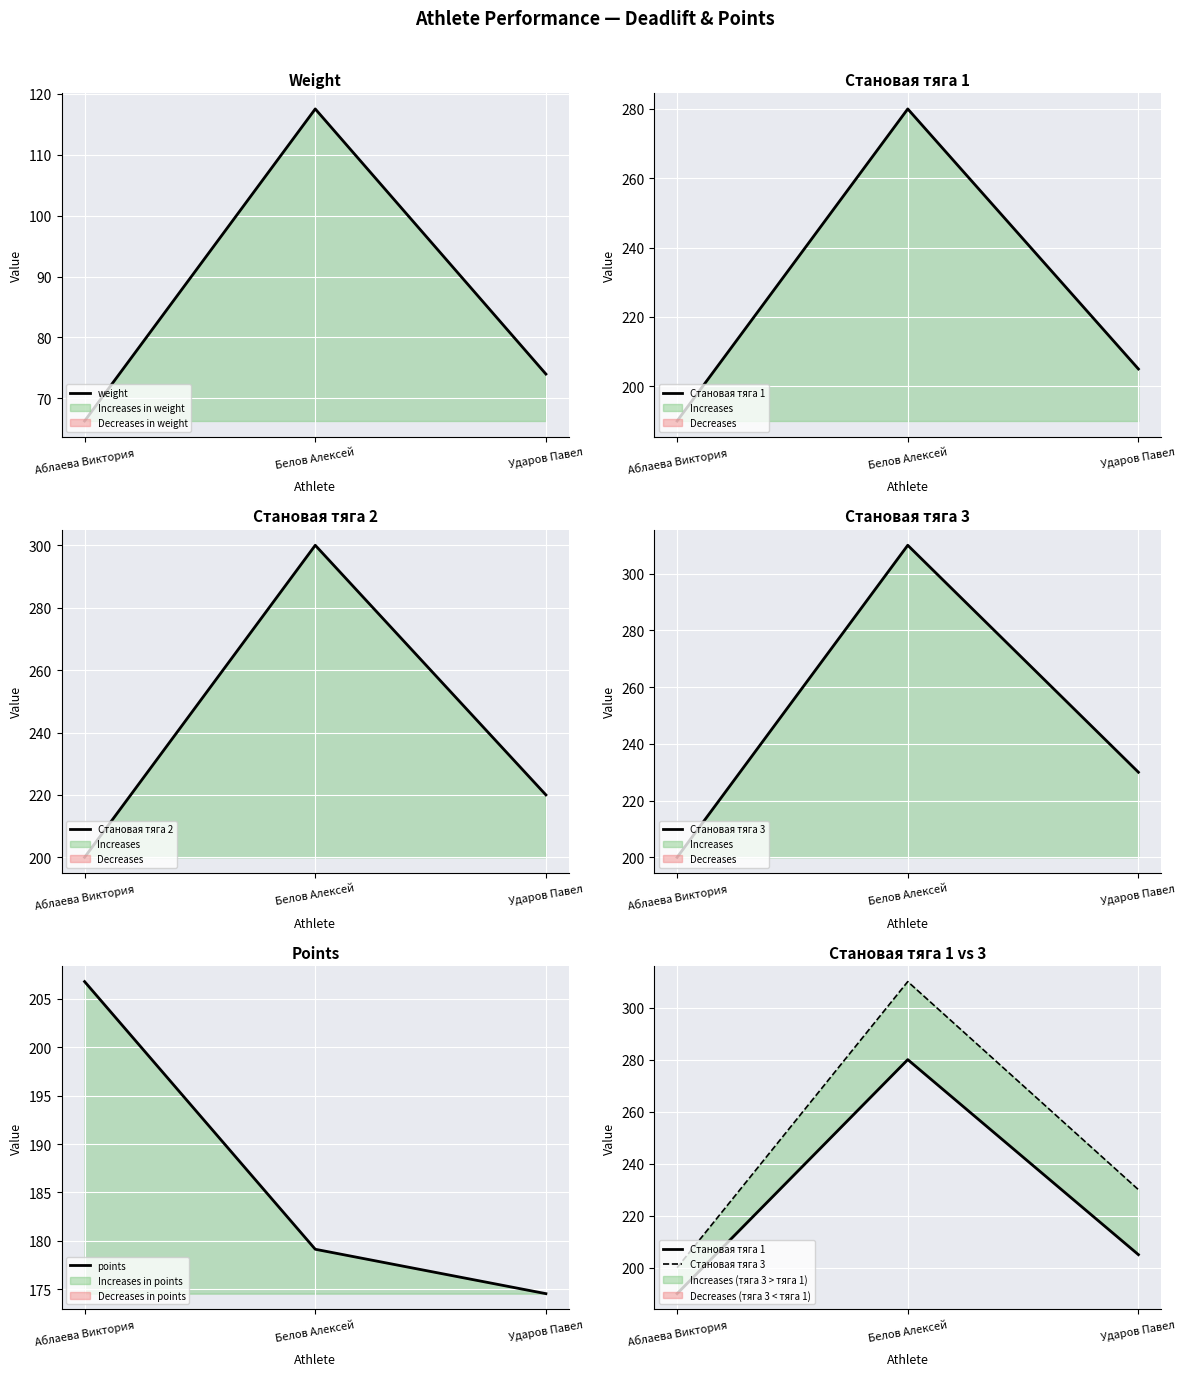

How many values in the weight series are below 74?

1